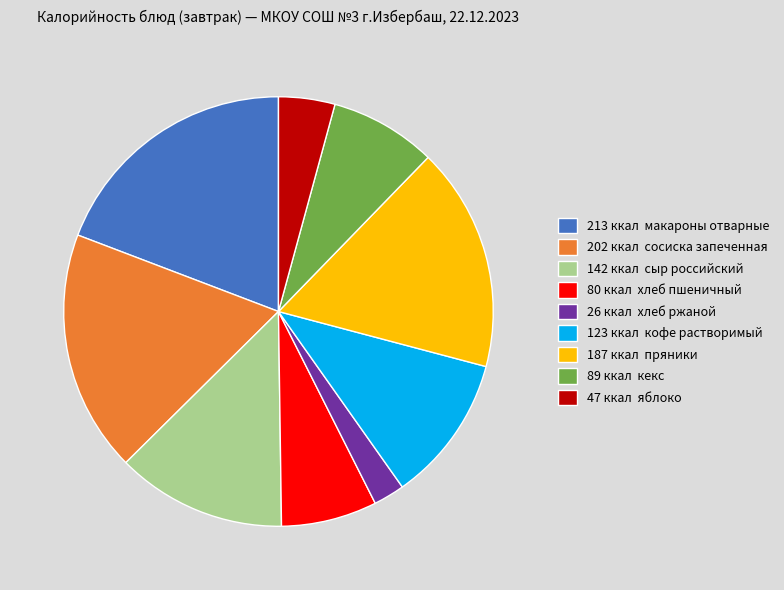

Approximately how many times larger is the value at 213 ккал макароны отварные compared to 142 ккал сыр российский?

1.5